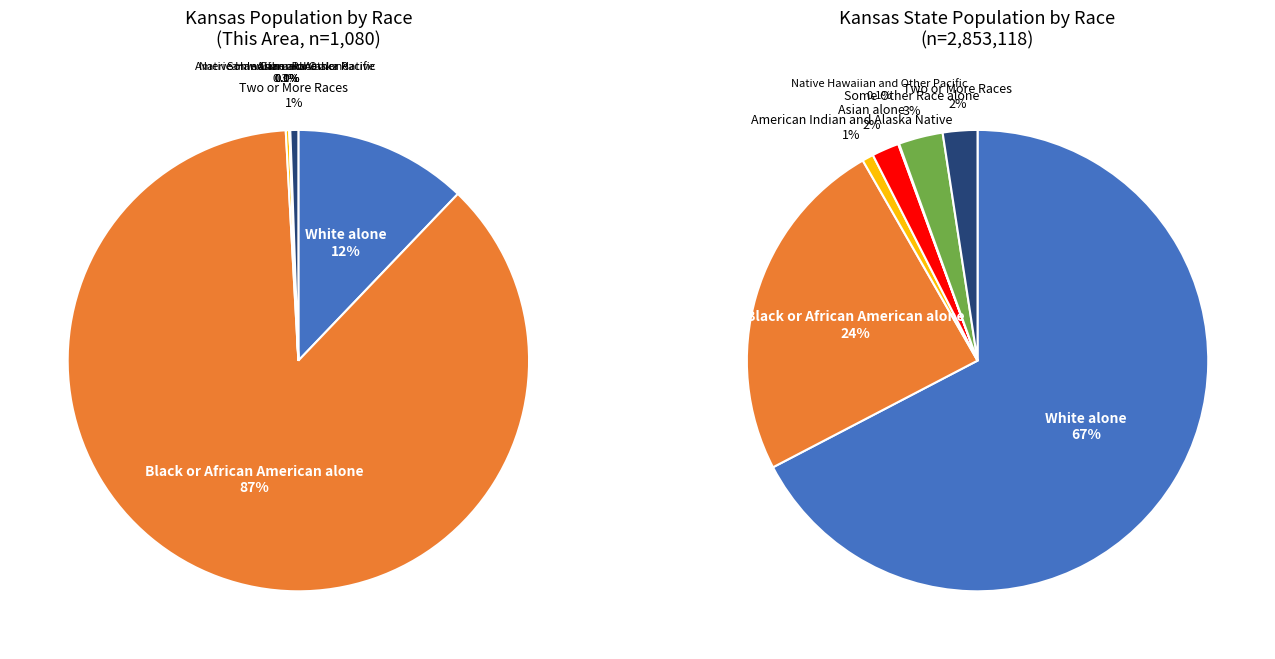

Count the number of slices in the pie.

7